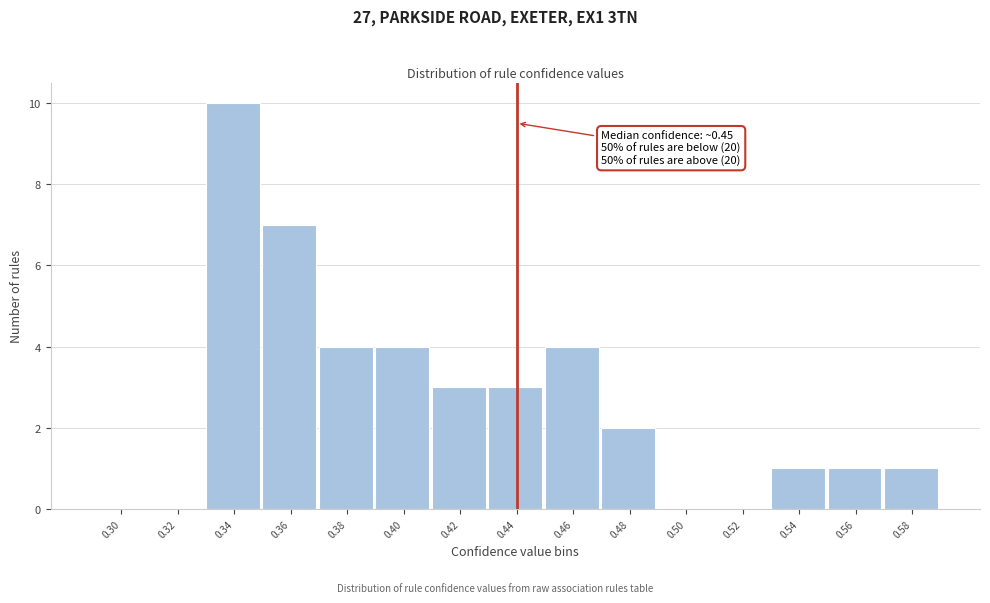

Reading left to right, transcribe all the data shown in this chart.

0.30=0	0.32=0	0.34=10	0.36=7	0.38=4	0.40=4	0.42=3	0.44=3	0.46=4	0.48=2	0.50=0	0.52=0	0.54=1	0.56=1	0.58=1